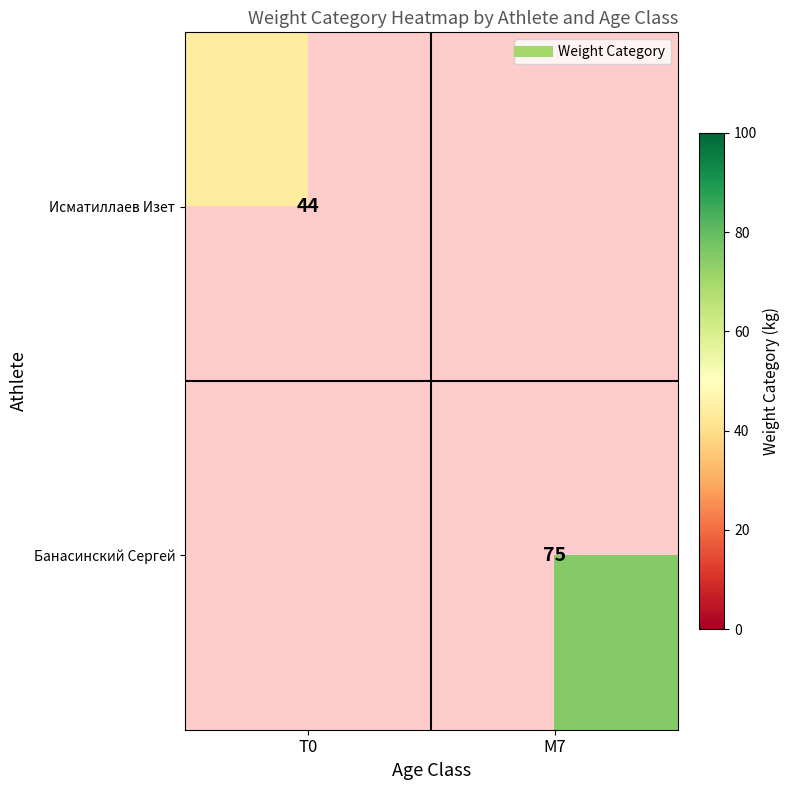

At how many categories does at least one series exceed 60?

1